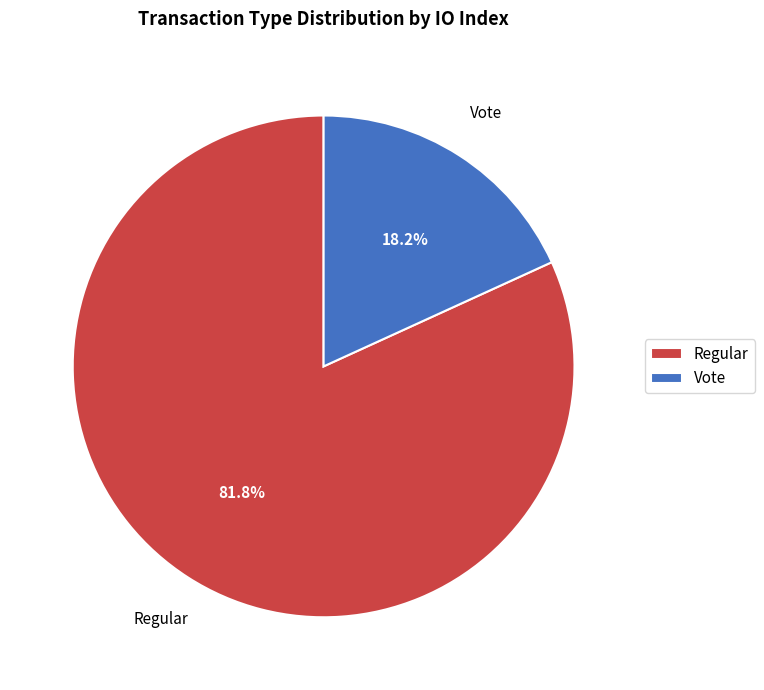

Count the number of slices in the pie.

2